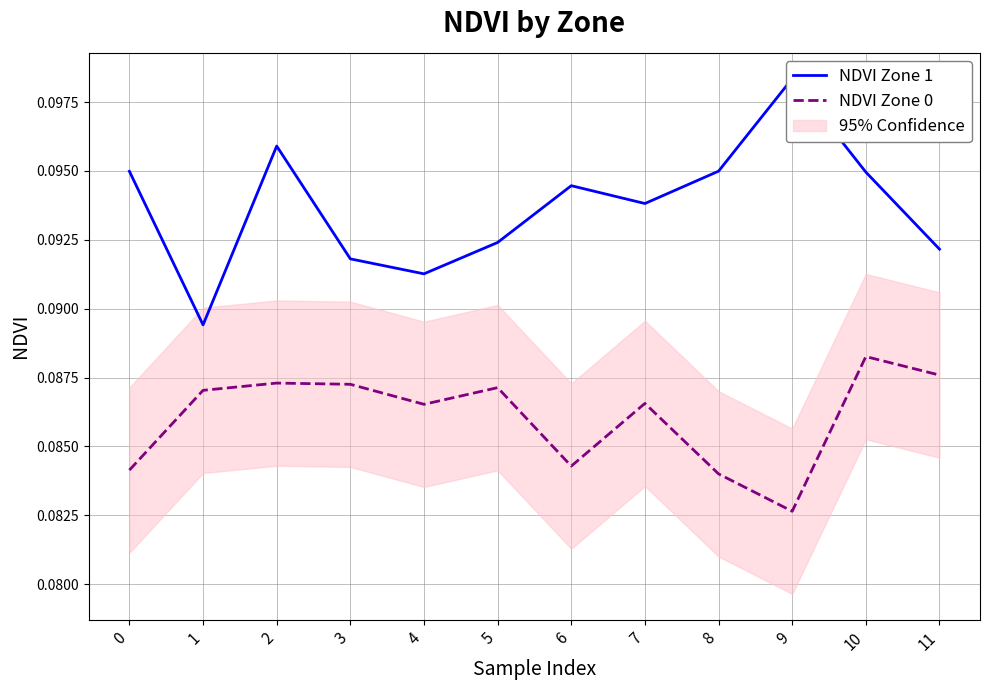

At which category is the sum across all series the highest?

10